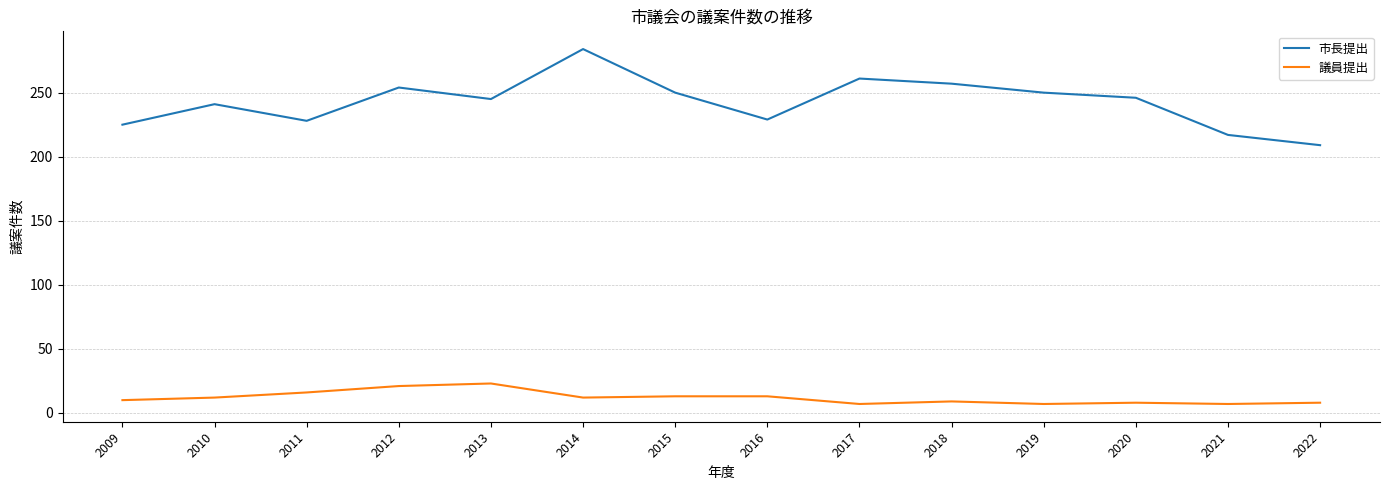

True or false: 市長提出 and 議員提出 cross at least once.

False